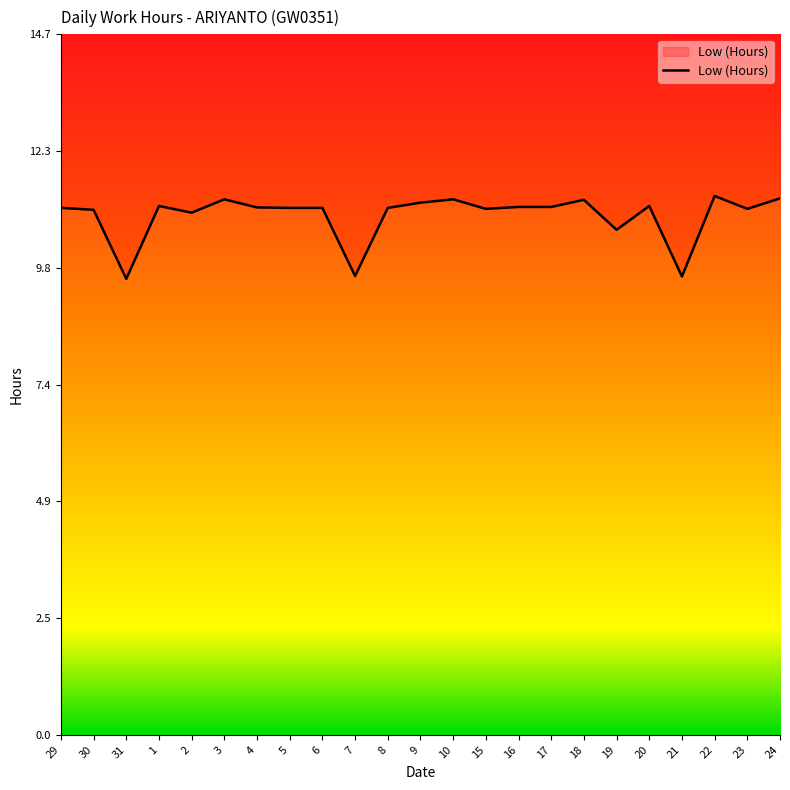

At which label does the data first exceed 11?

29